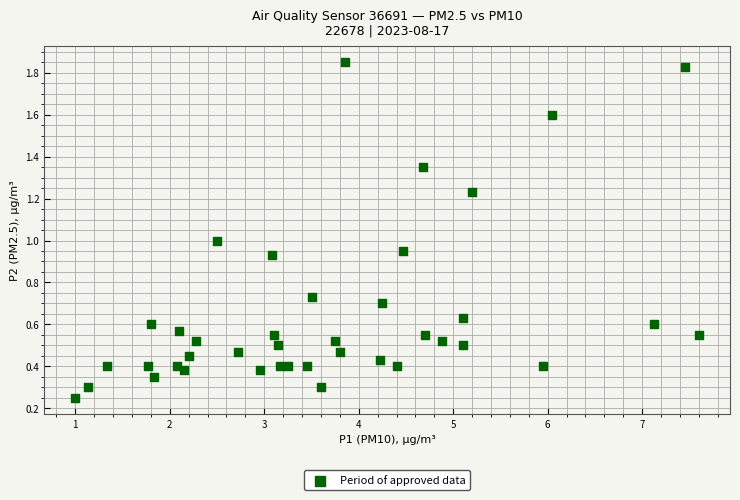

What is the range of Y values (max minus min)?

1.6